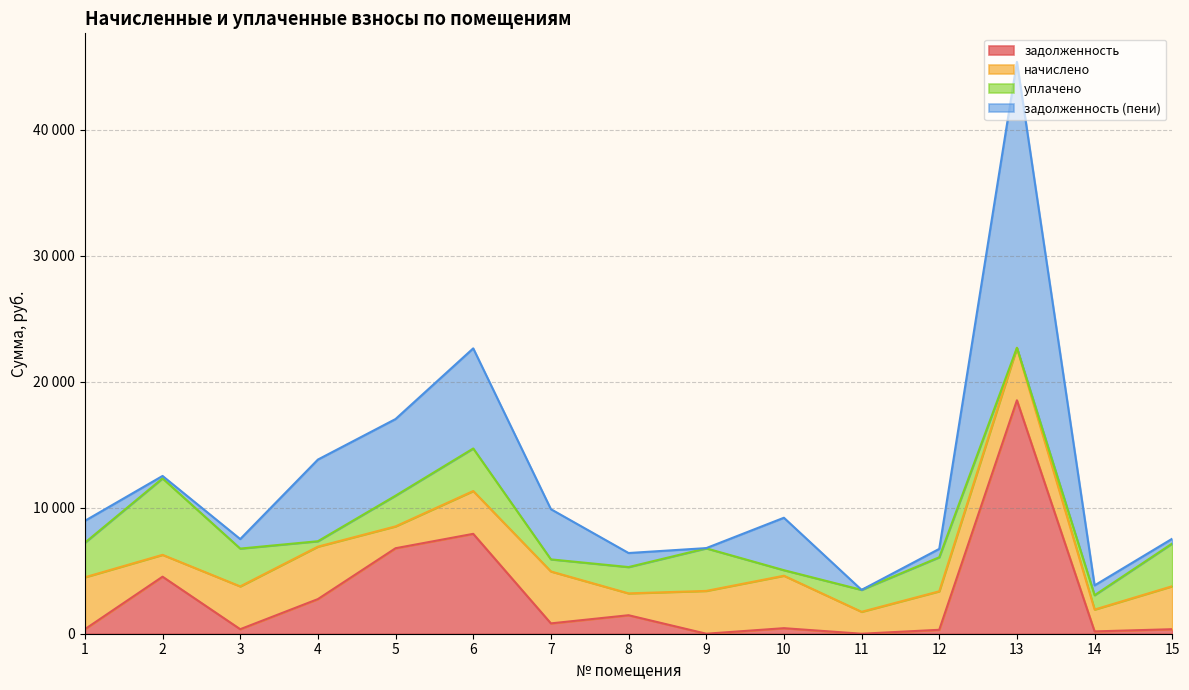

At 6, list the series in order from largest to smallest.

задолженность (пени), задолженность, начислено, уплачено